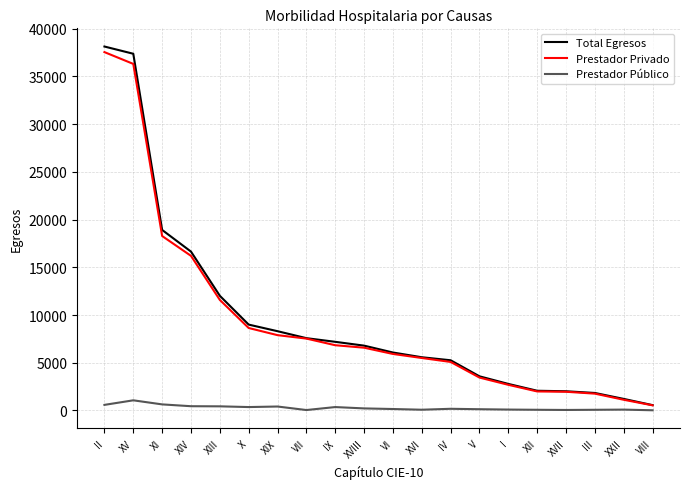

At which label does Prestador Público reach its peak?

XV